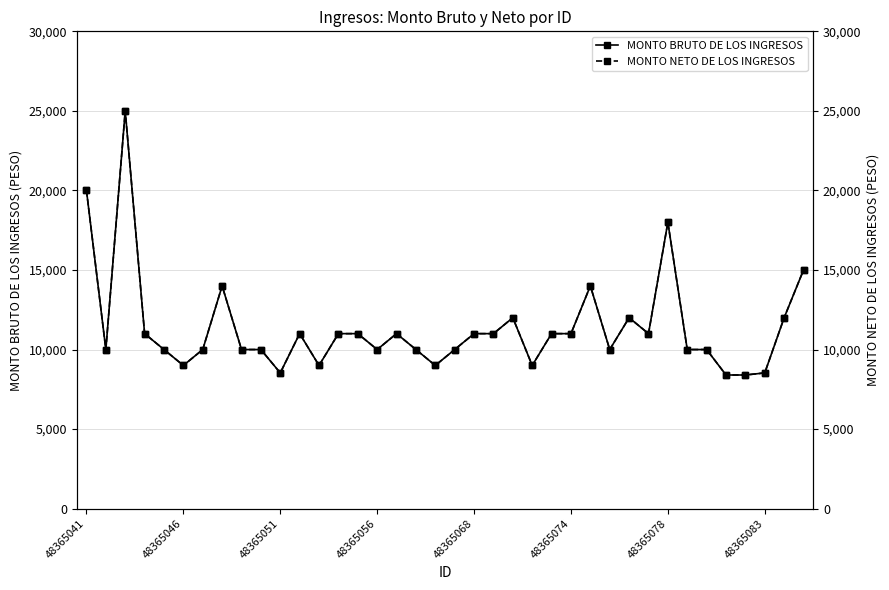

What is the sum of all MONTO NETO DE LOS INGRESOS values?

431864.5